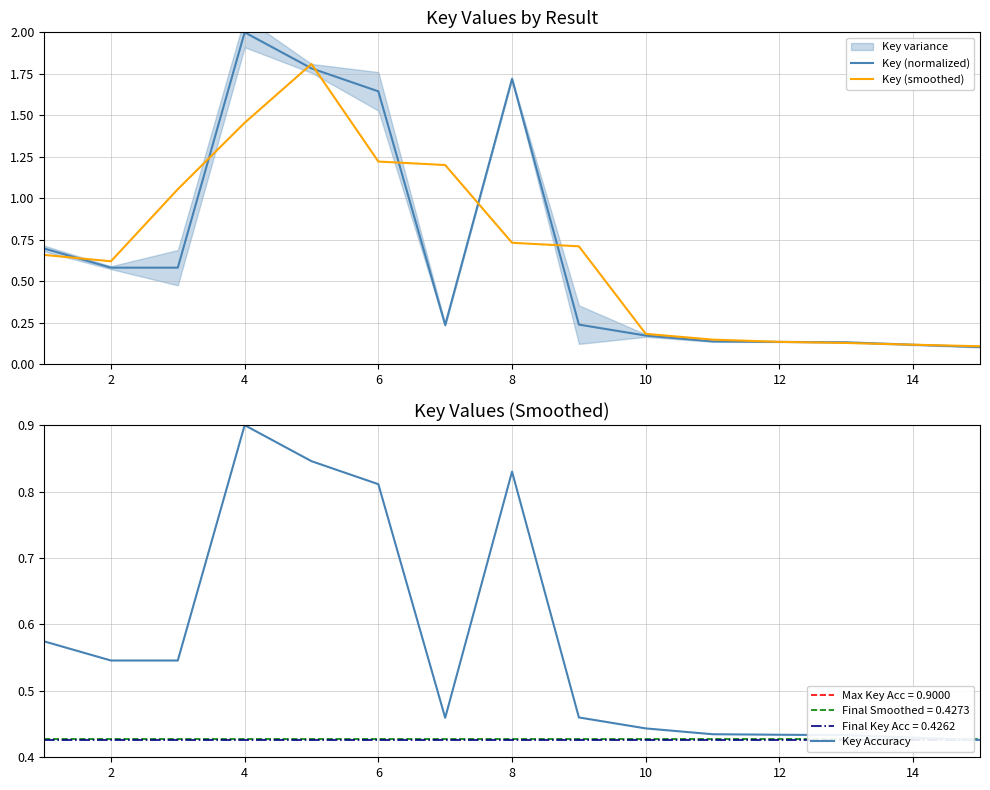

The Key (normalized) series shows 3.0 at 8. True or false?

False